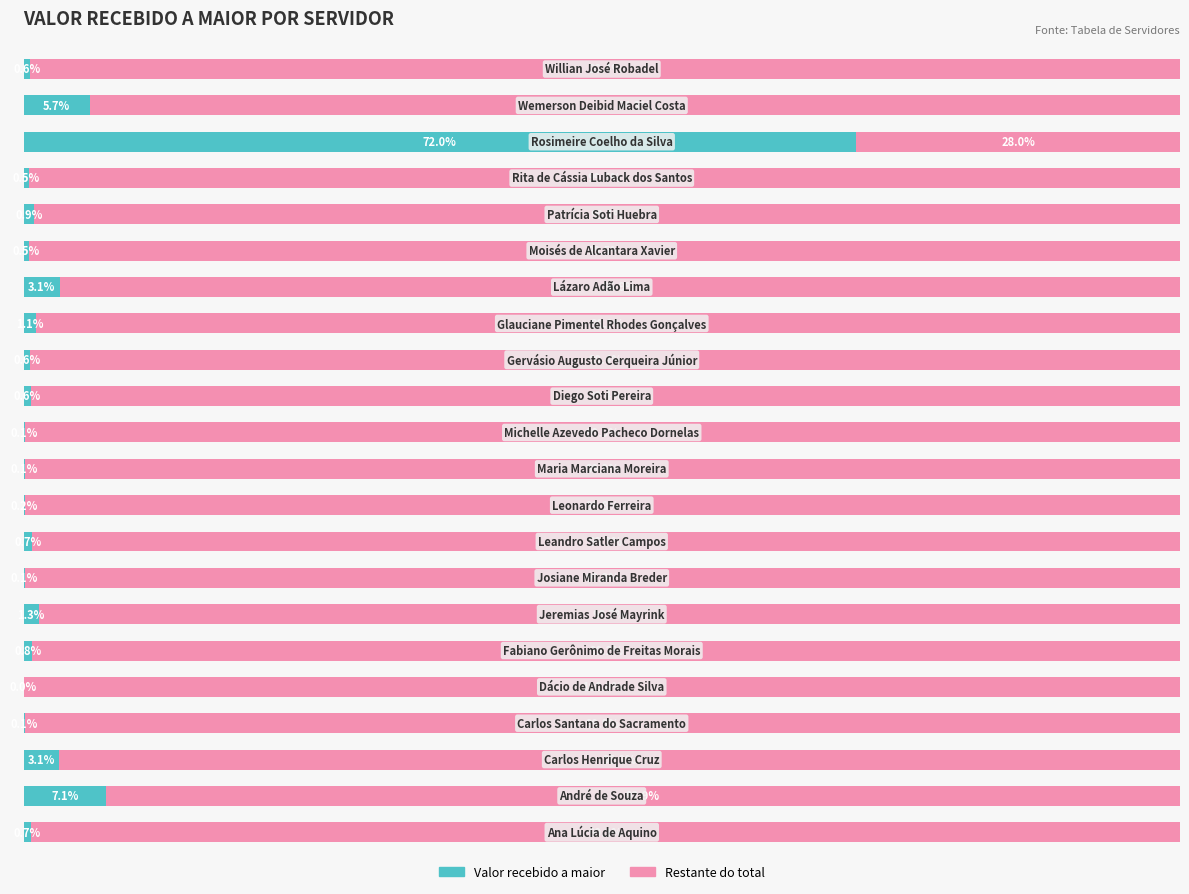

What are all the series names shown in the legend?

Valor recebido a maior, Restante do total